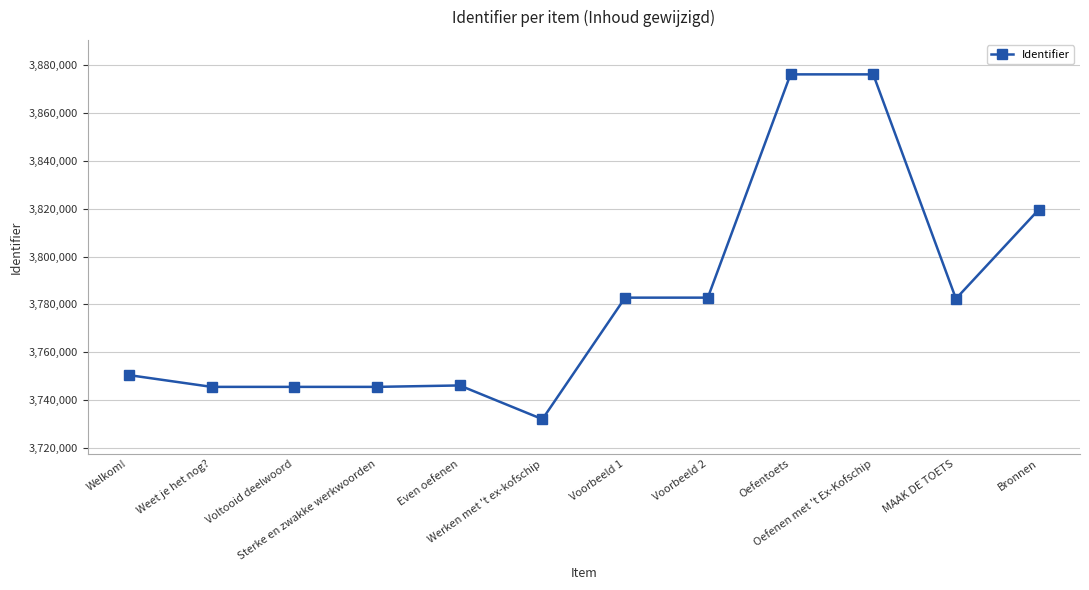

What is the smallest value displayed?

3732050